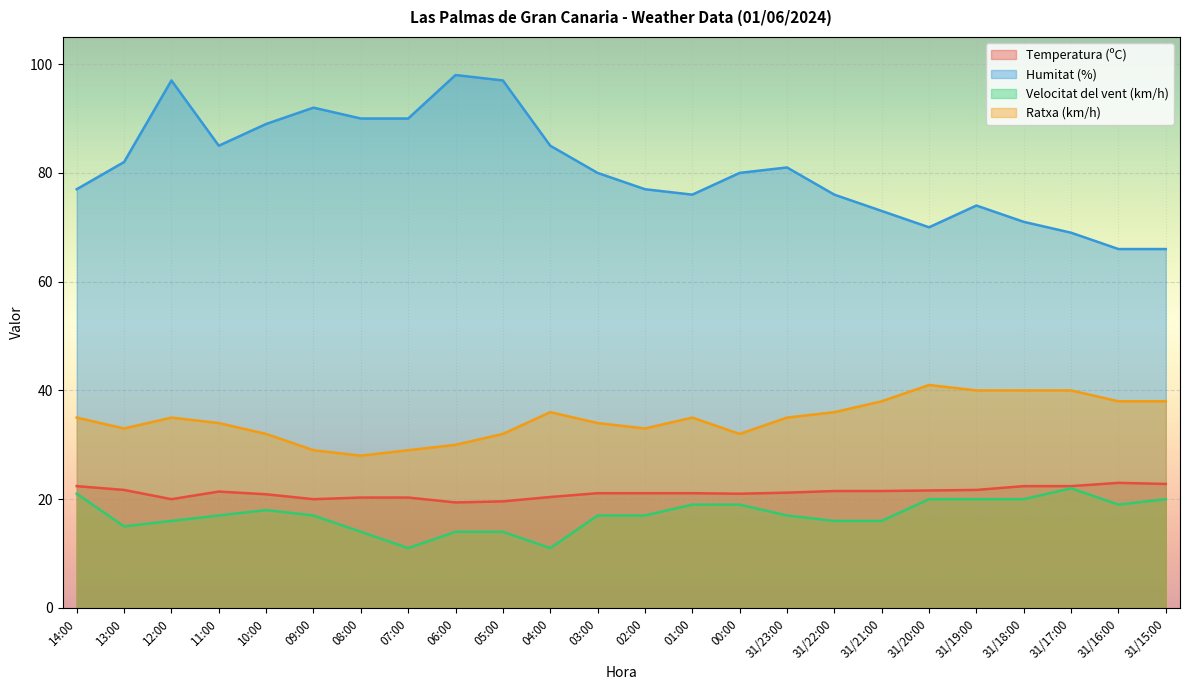

Is it true that Velocitat del vent (km/h) equals 11.9 at 31/16:00?

False